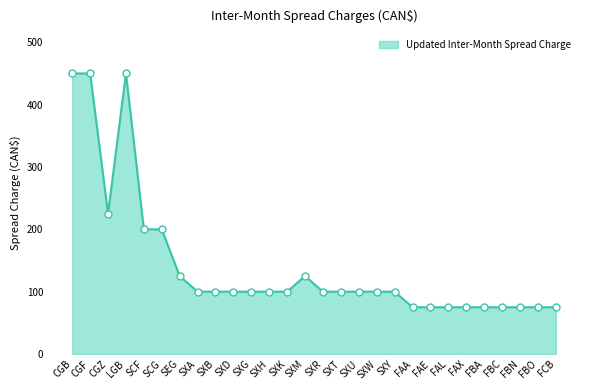

What position from the right is SCG?

23